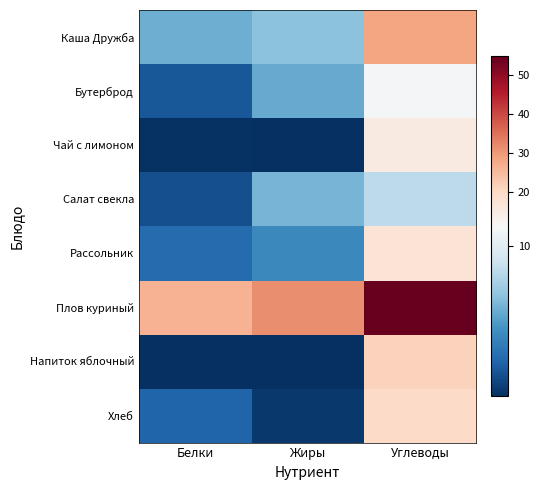

What is the spread (max minus min) of values at Углеводы?

46.4